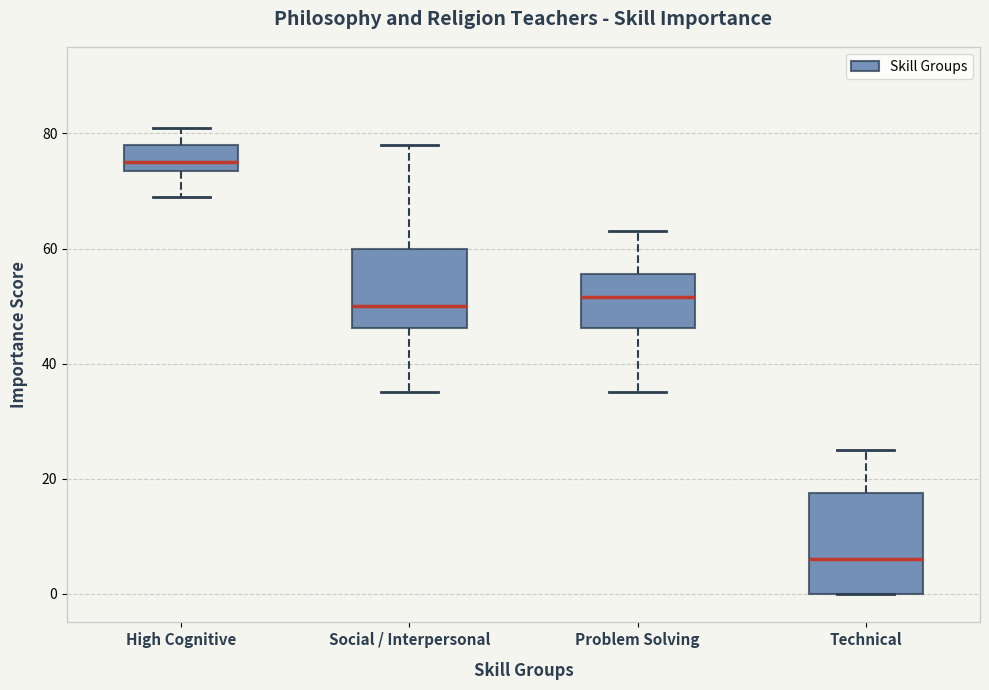

Which box has the highest median line?

High Cognitive